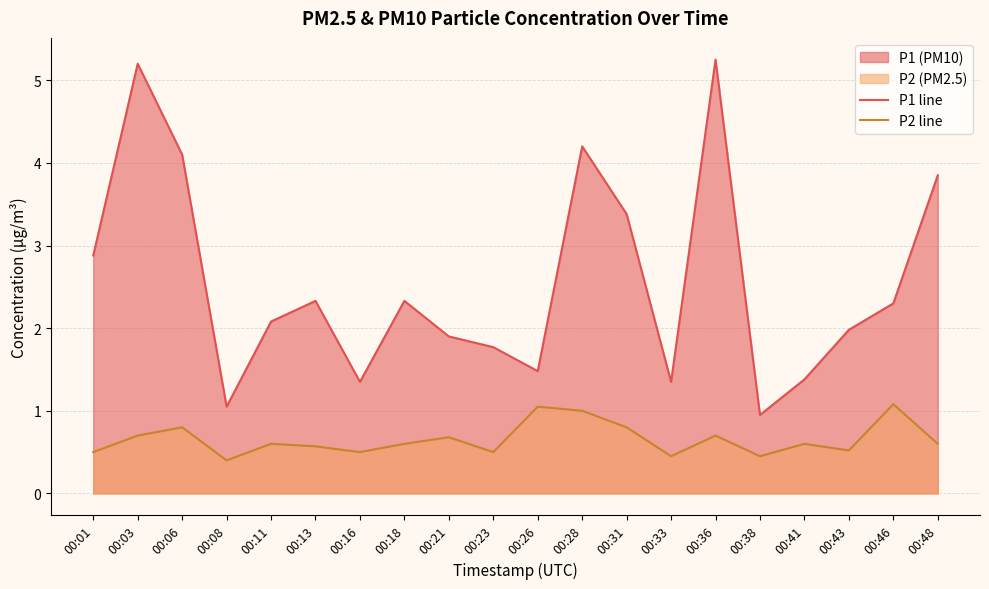

The P2 line series shows 0.3 at 00:13. True or false?

False